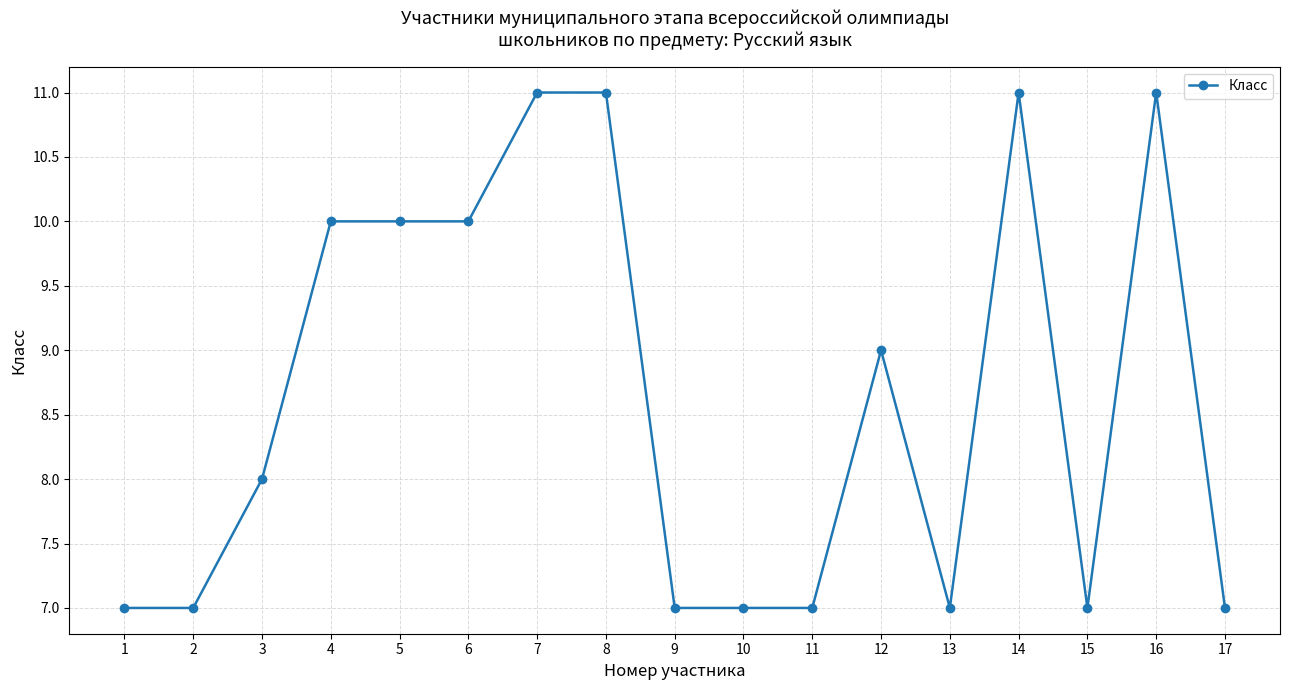

What is the difference between the values at 2 and 14?

4